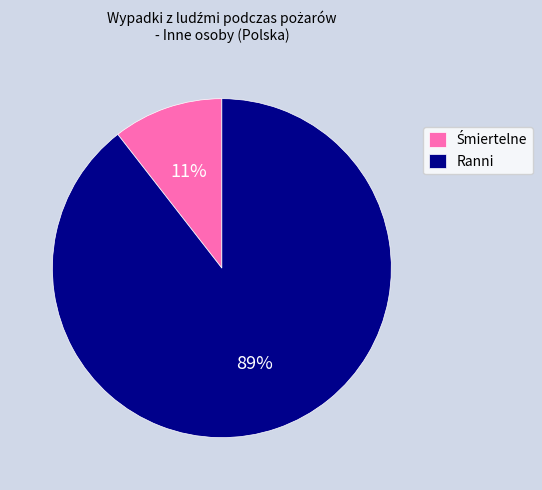

Which slice is the largest?

Ranni